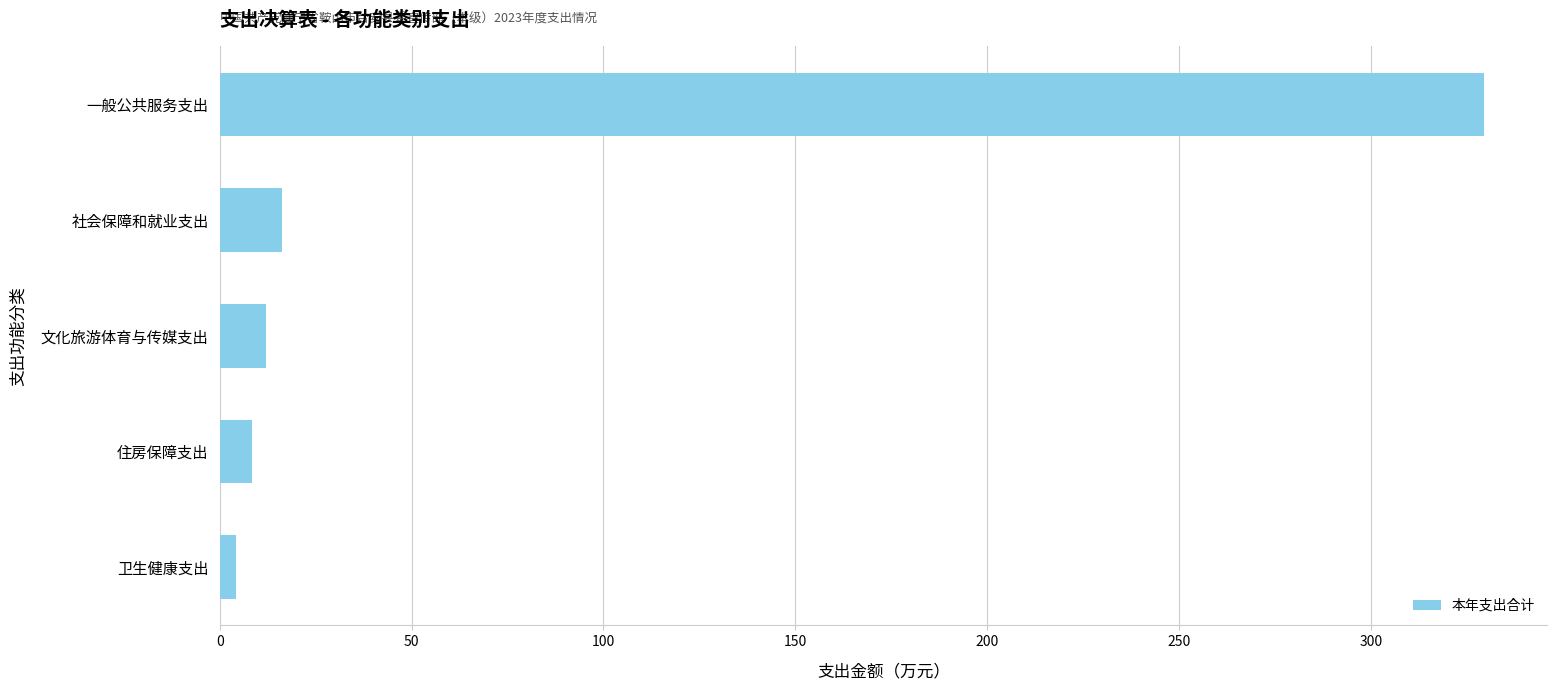

At which label is the value closest to 166?

社会保障和就业支出